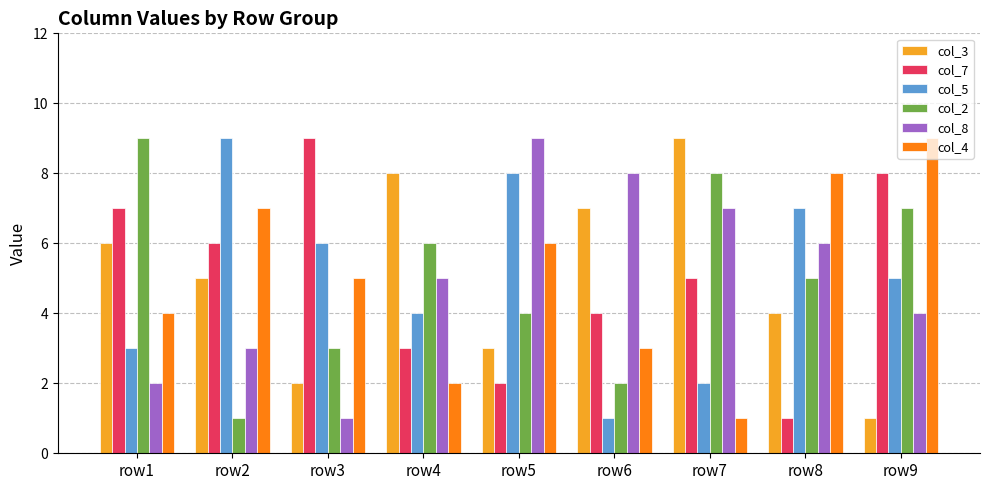

Reading left to right, extract all data points from this chart.

col_3: 6	5	2	8	3	7	9	4	1
col_7: 7	6	9	3	2	4	5	1	8
col_5: 3	9	6	4	8	1	2	7	5
col_2: 9	1	3	6	4	2	8	5	7
col_8: 2	3	1	5	9	8	7	6	4
col_4: 4	7	5	2	6	3	1	8	9